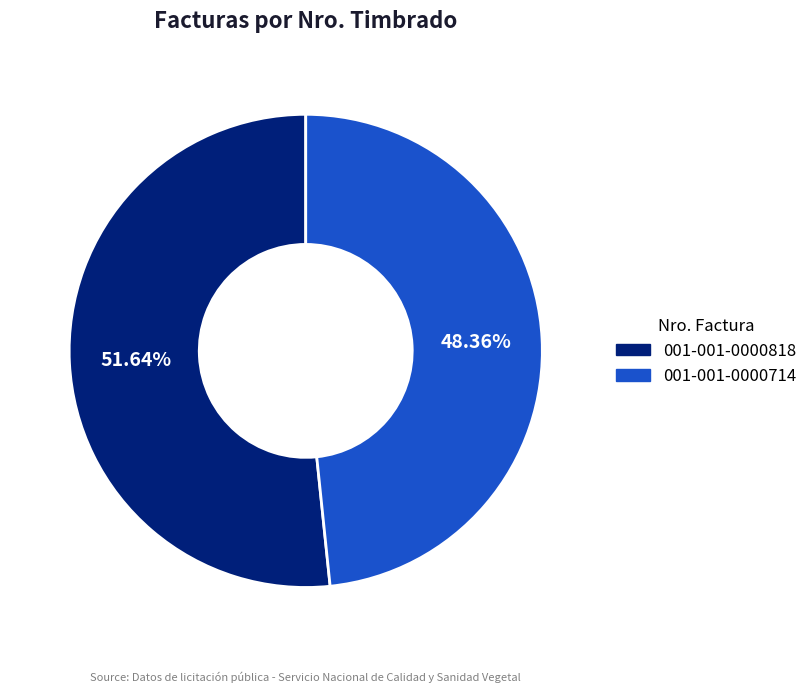

How many segments does this pie chart have?

2